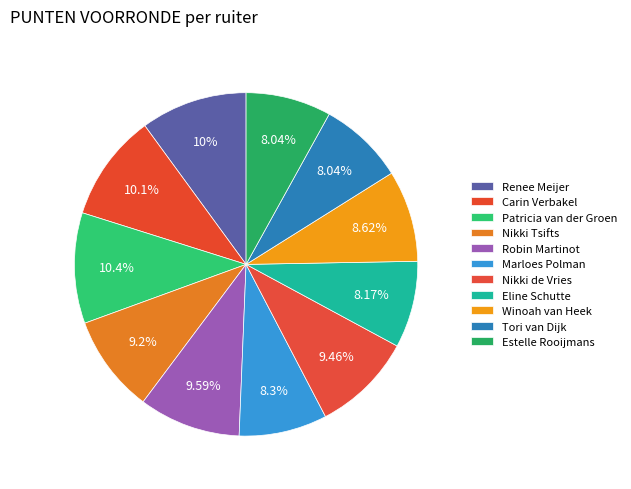

Do Winoah van Heek and Robin Martinot together represent more than half of the pie?

No